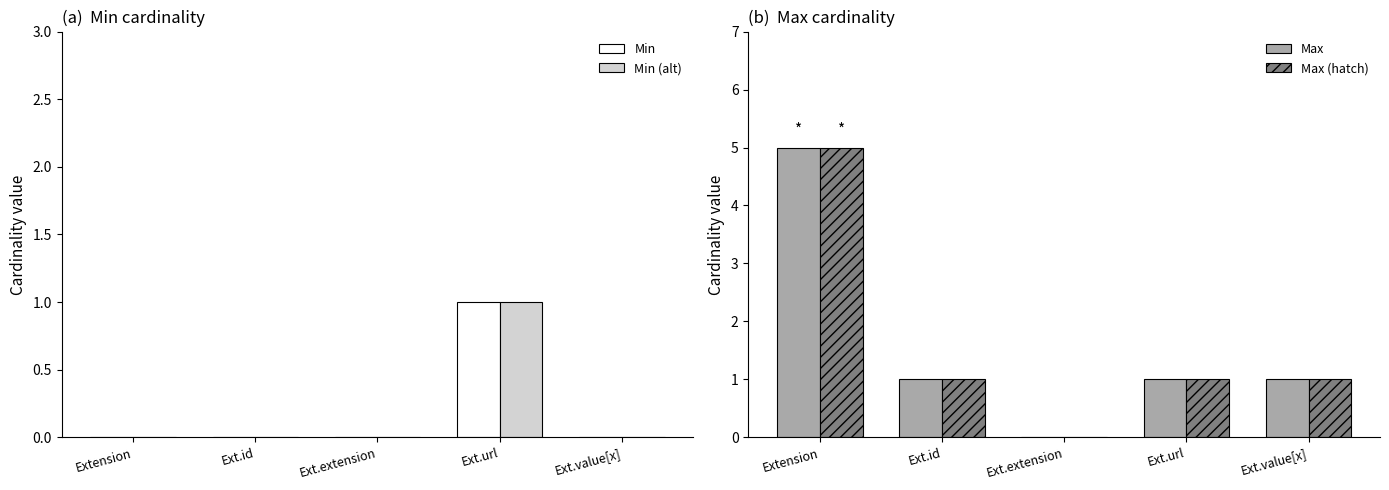

How many values in the Max series are below 1?

1